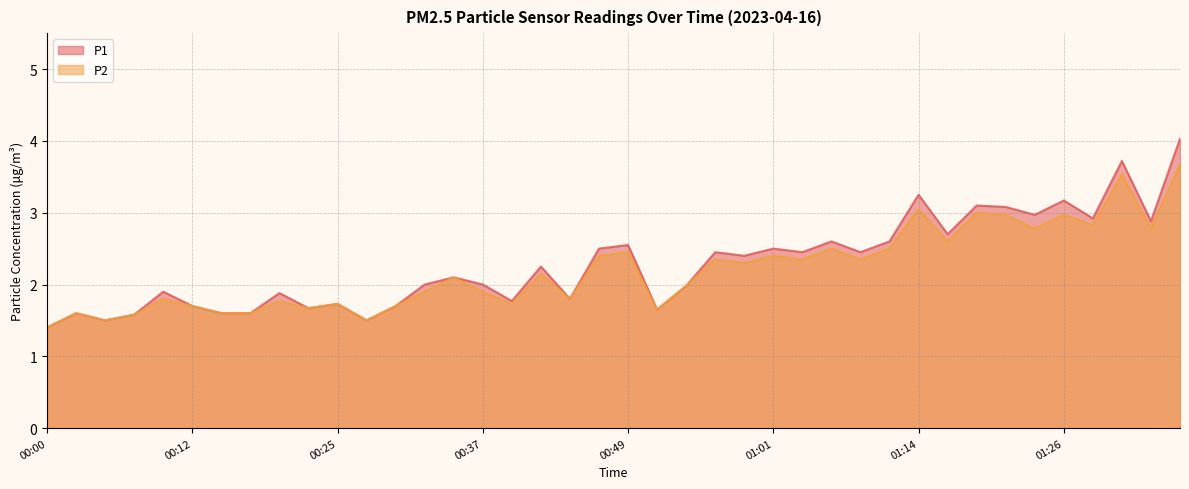

Reading right to left, list all the values displayed in this chart.

P1: 4.0	2.9	3.7	2.9	3.2	3.0	3.1	3.1	2.7	3.2	2.6	2.5	2.6	2.5	2.5	2.4	2.5	2.0	1.6	2.5	2.5	1.8	2.2	1.8	2.0	2.1	2.0	1.7	1.5	1.7	1.7	1.9	1.6	1.6	1.7	1.9	1.6	1.5	1.6	1.4
P2: 3.7	2.8	3.5	2.8	3.0	2.8	3.0	3.0	2.6	3.0	2.5	2.4	2.5	2.4	2.4	2.3	2.4	2.0	1.6	2.5	2.4	1.8	2.1	1.7	1.9	2.1	1.9	1.7	1.5	1.7	1.7	1.8	1.6	1.6	1.7	1.8	1.6	1.5	1.6	1.4